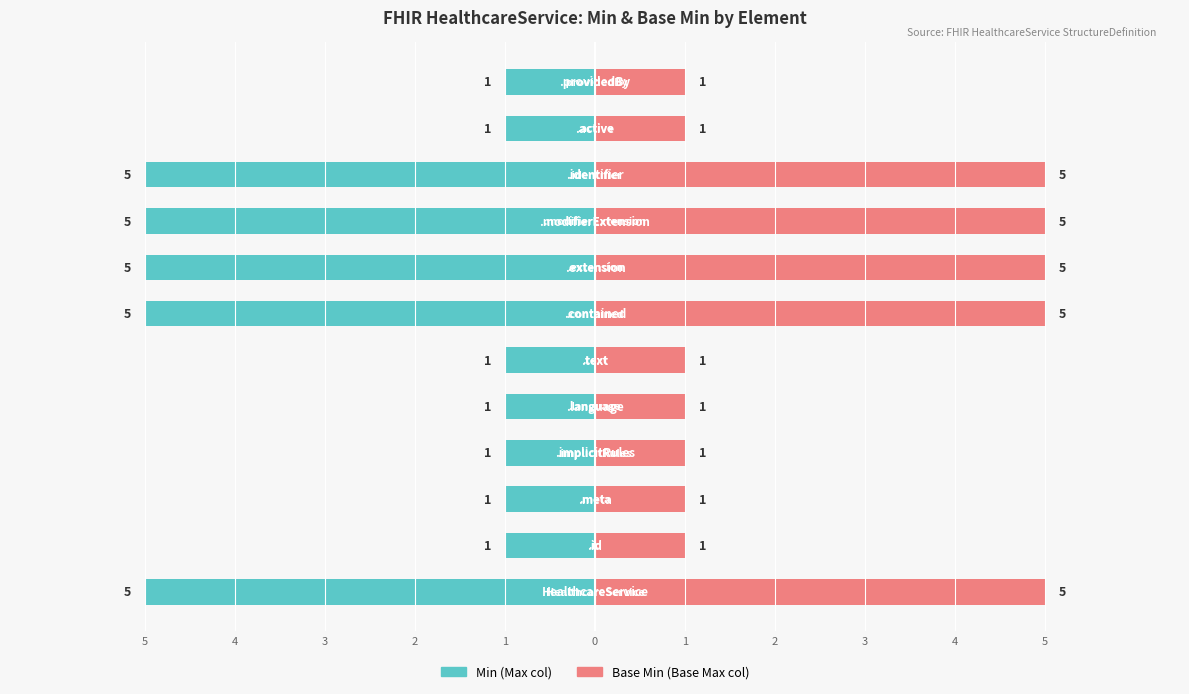

How many groups of bars are there?

12